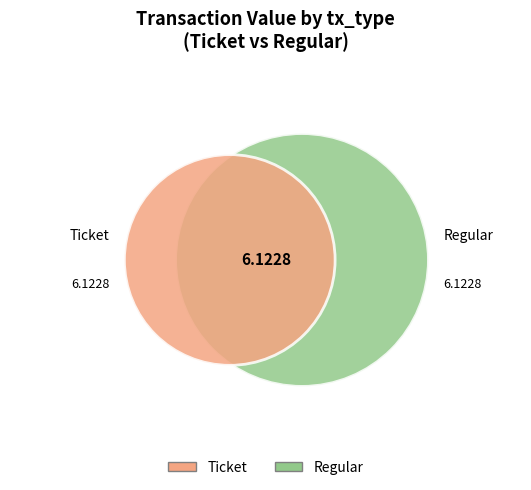

To the nearest percent, what is the difference between the largest and smallest slice percentages?

99%